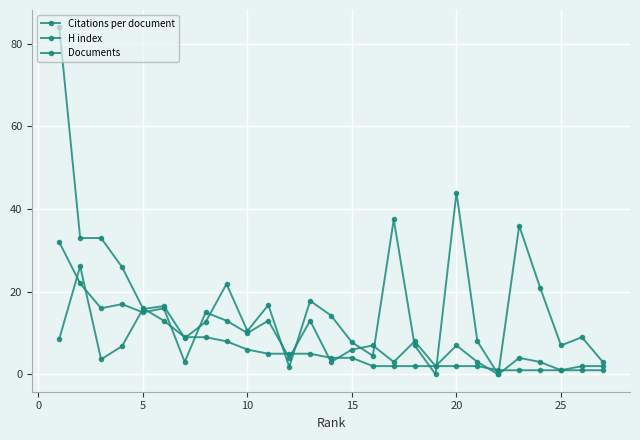

Which series ends up on top after the final intersection of Citations per document and H index?

H index